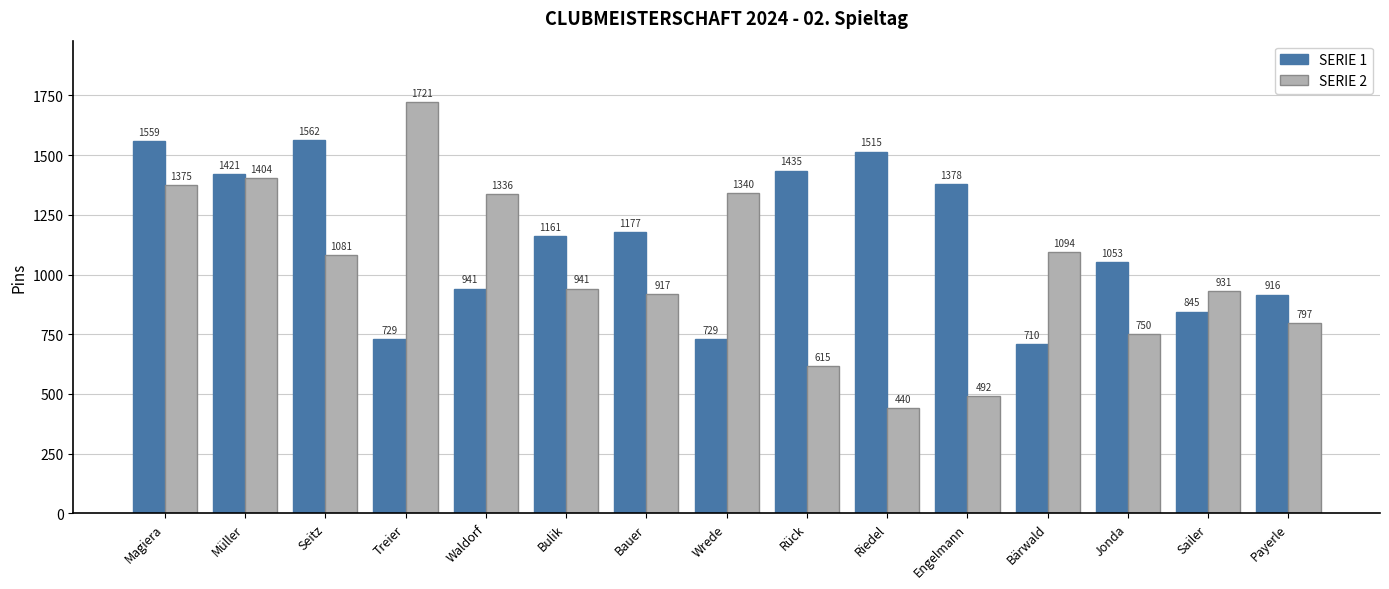

Reading right to left, what are all the values shown in this chart?

SERIE 1: 916	845	1053	710	1378	1515	1435	729	1177	1161	941	729	1562	1421	1559
SERIE 2: 797	931	750	1094	492	440	615	1340	917	941	1336	1721	1081	1404	1375